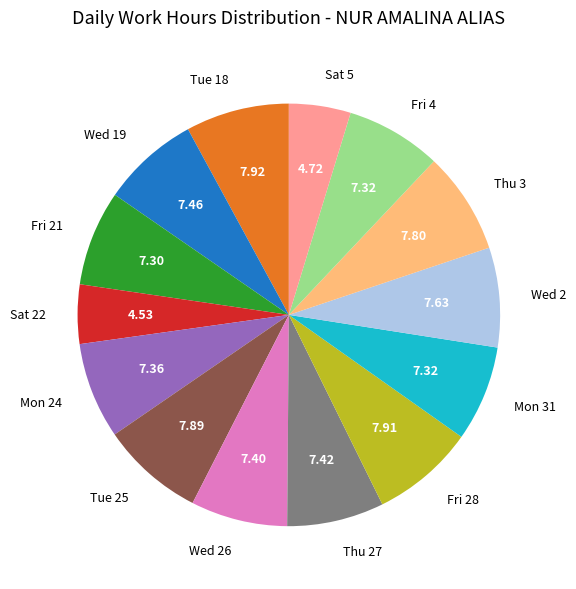

Is Mon 31 the majority of the pie?

No